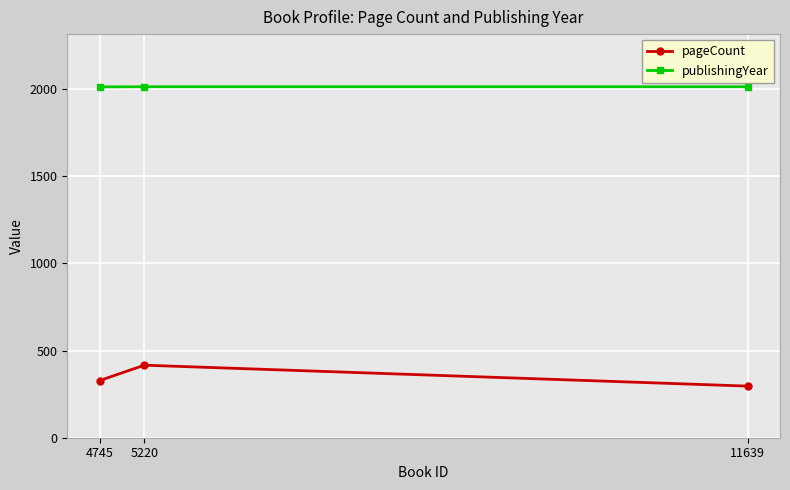

What is the maximum value shown in the chart?

2013